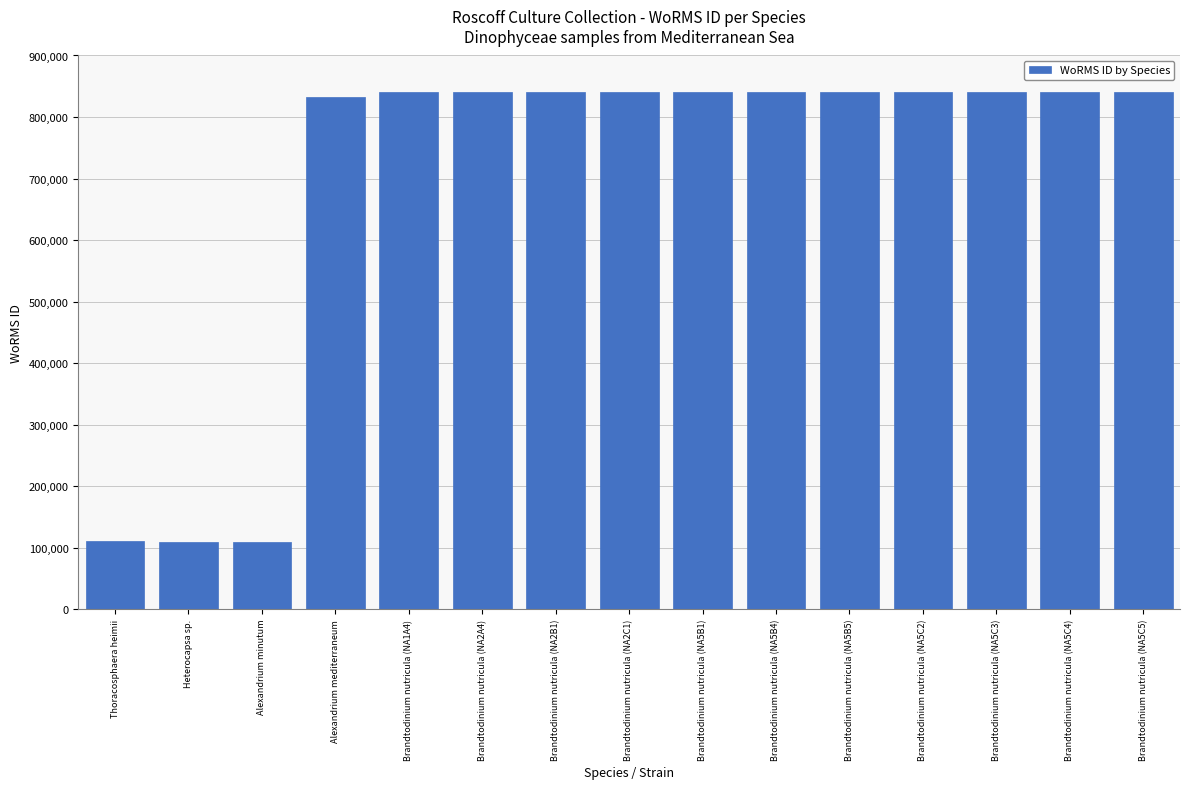

The chart shows a value of 22172 at Thoracosphaera heimii. True or false?

False